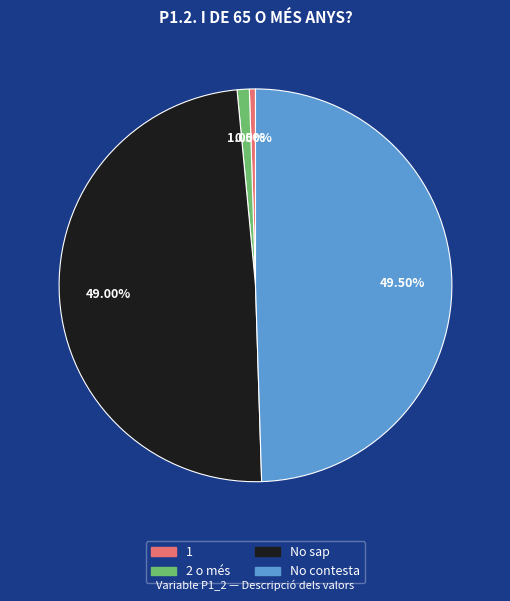

Count the number of slices in the pie.

4